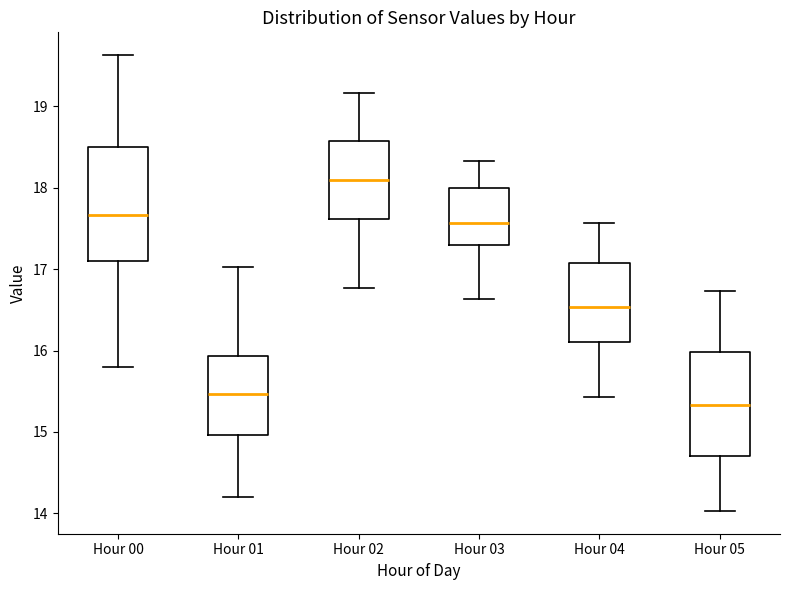

Which box's median line is the highest?

Hour 02